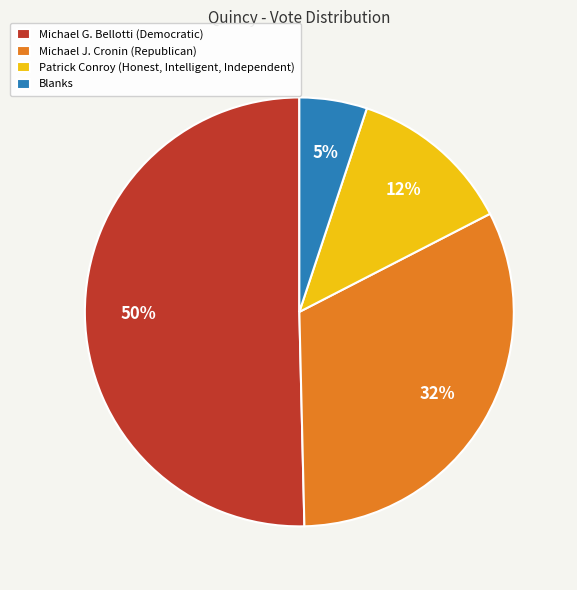

How many segments does this pie chart have?

4